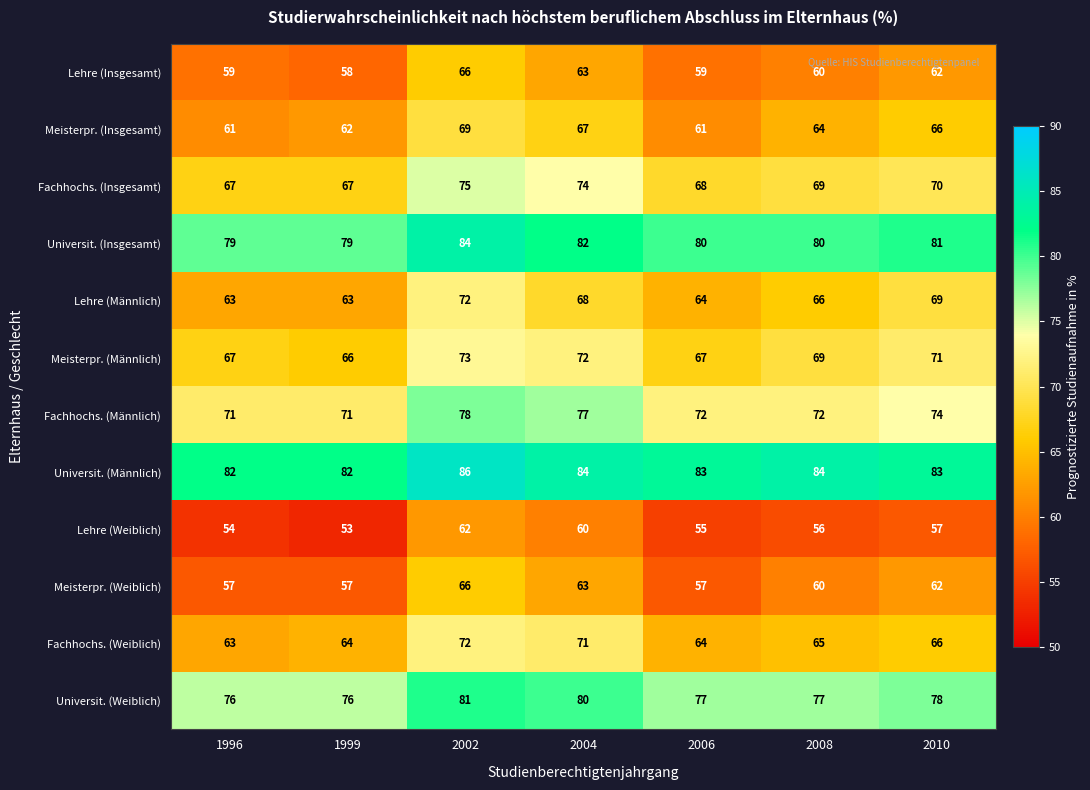

Where is Universit. (Insgesamt) nearest to the value 81?

2010